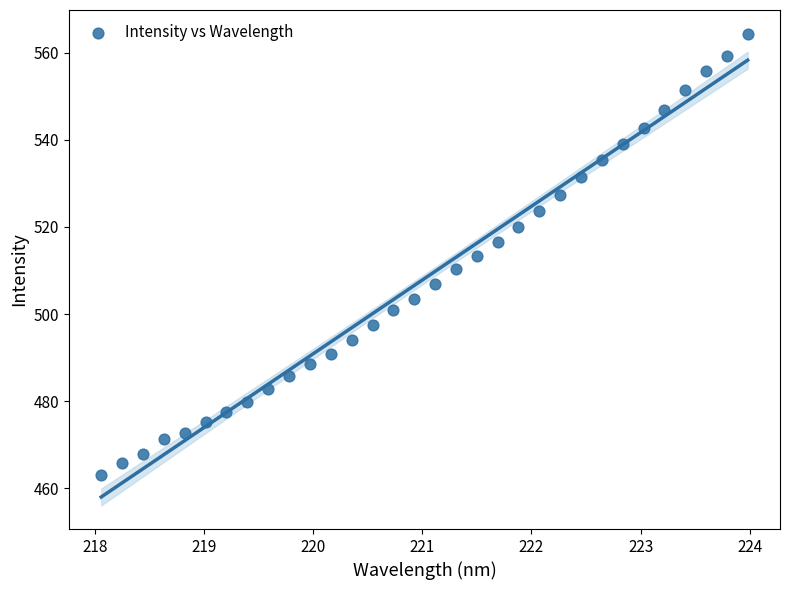

What is the range of X values (max minus min)?

5.9